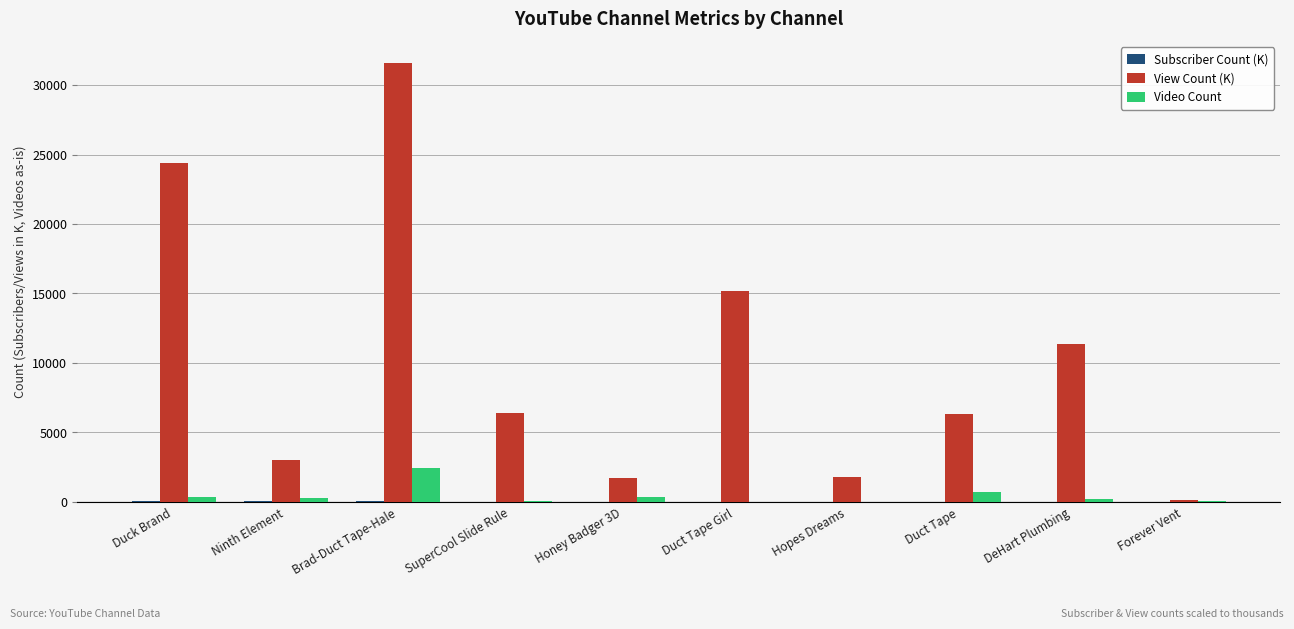

Which category has the highest value in the View Count (K) series?

Brad-Duct Tape-Hale